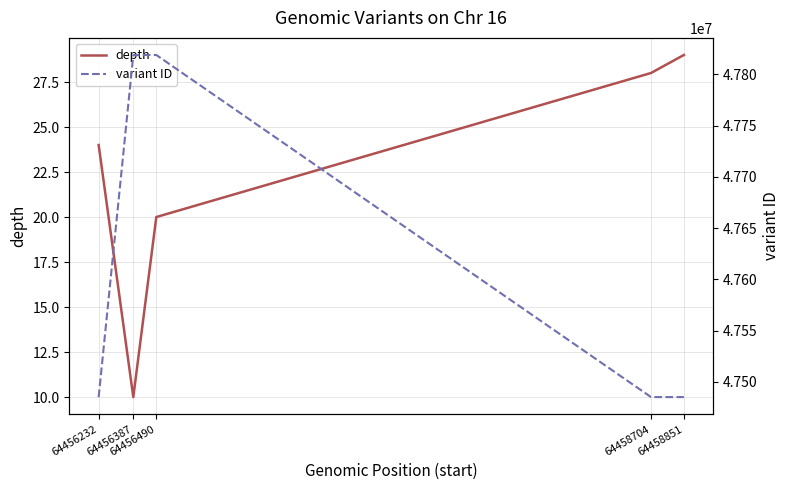

In depth, how many points are lower than both neighbors (excluding endpoints)?

1